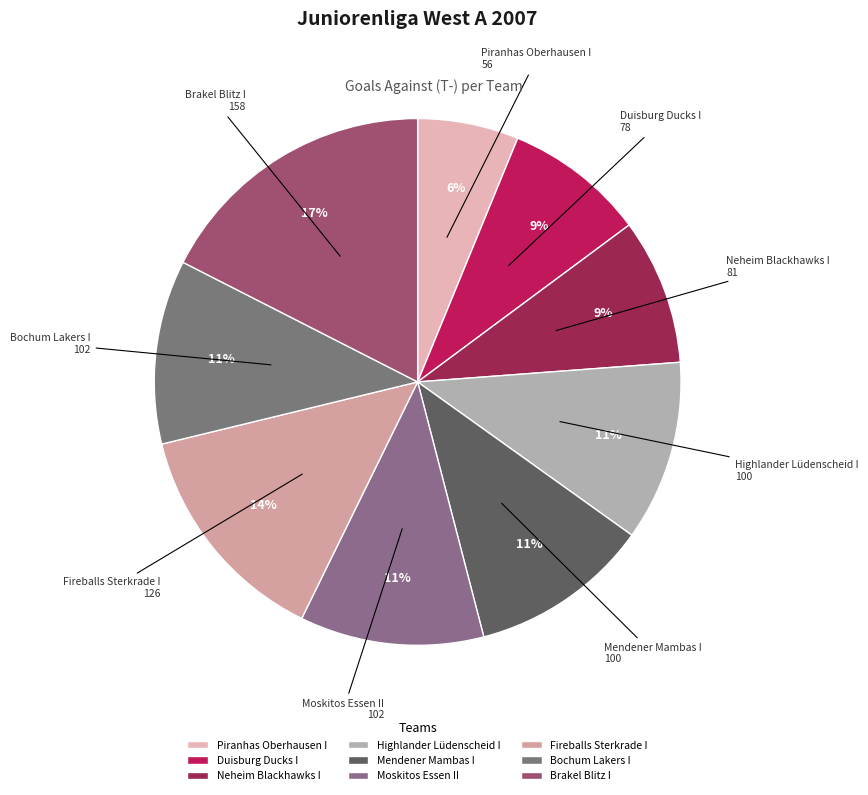

To the nearest percent, what is the combined percentage of Neheim Blackhawks I and Highlander Lüdenscheid I?

20%